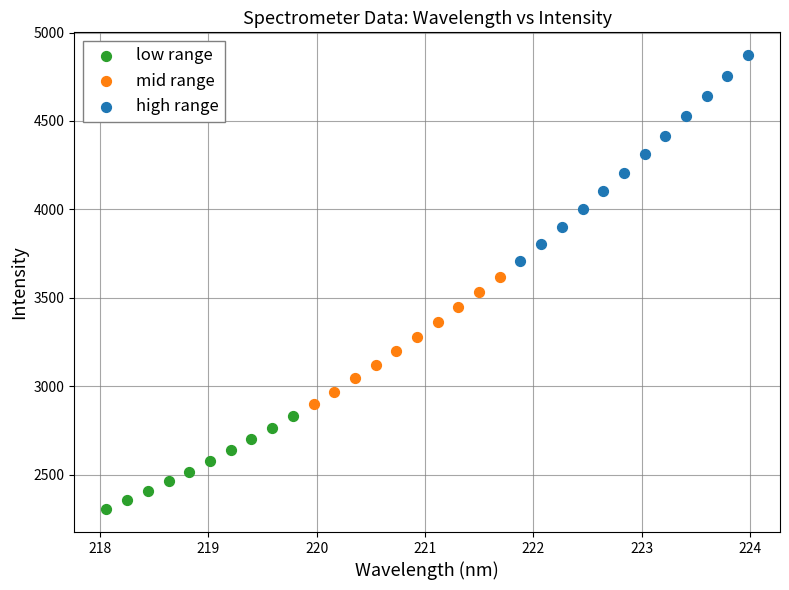

Which series contains the highest Y value?

high range